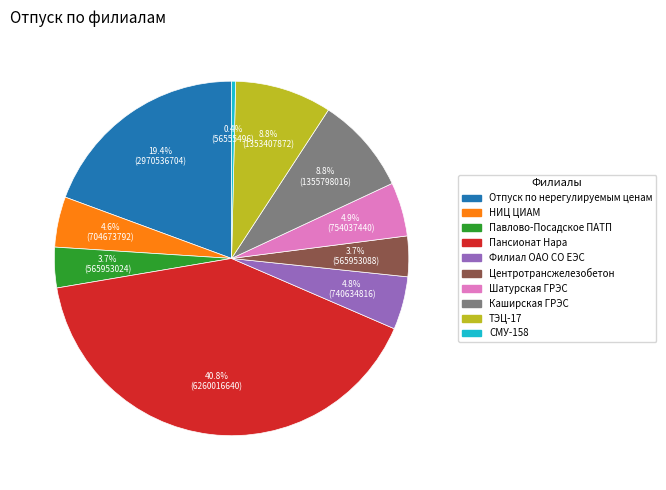

The ТЭЦ-17 slice represents 18% of the pie. True or false?

False